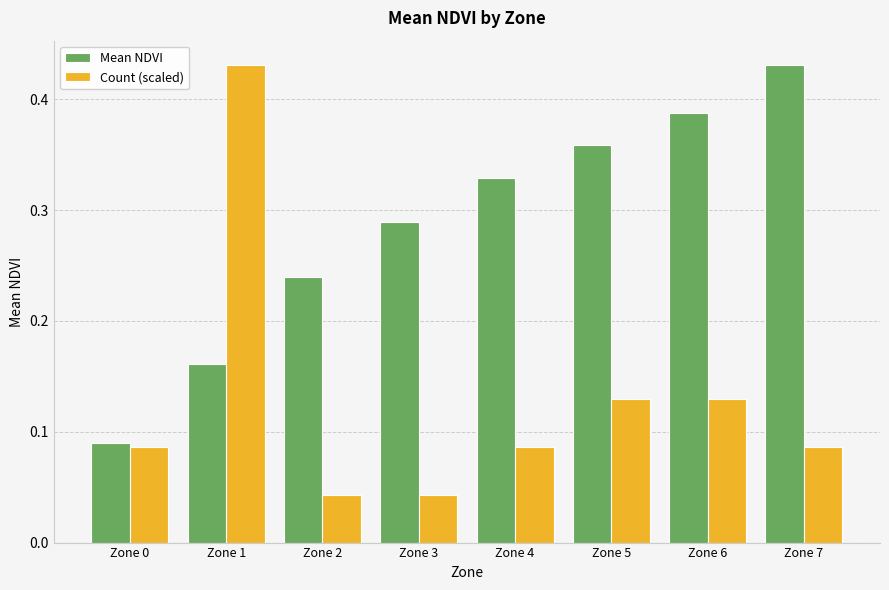

Which series has the widest spread of values?

Count (scaled)